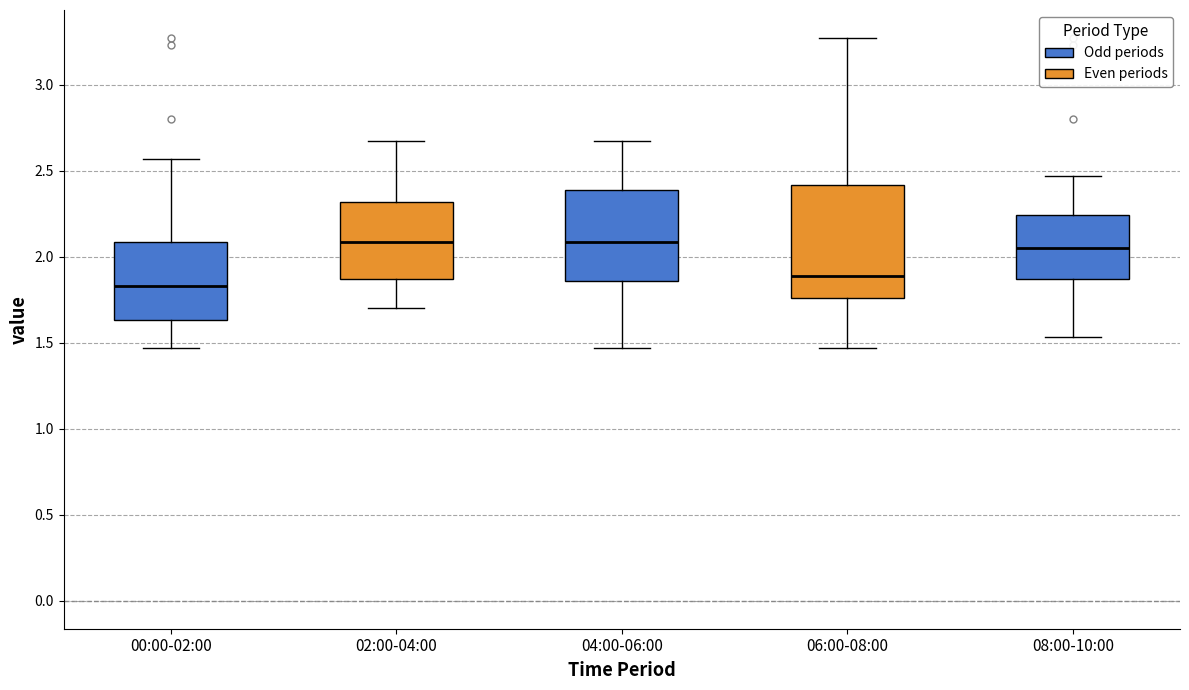

Which box is the tallest, from its lower edge to its upper edge?

06:00-08:00